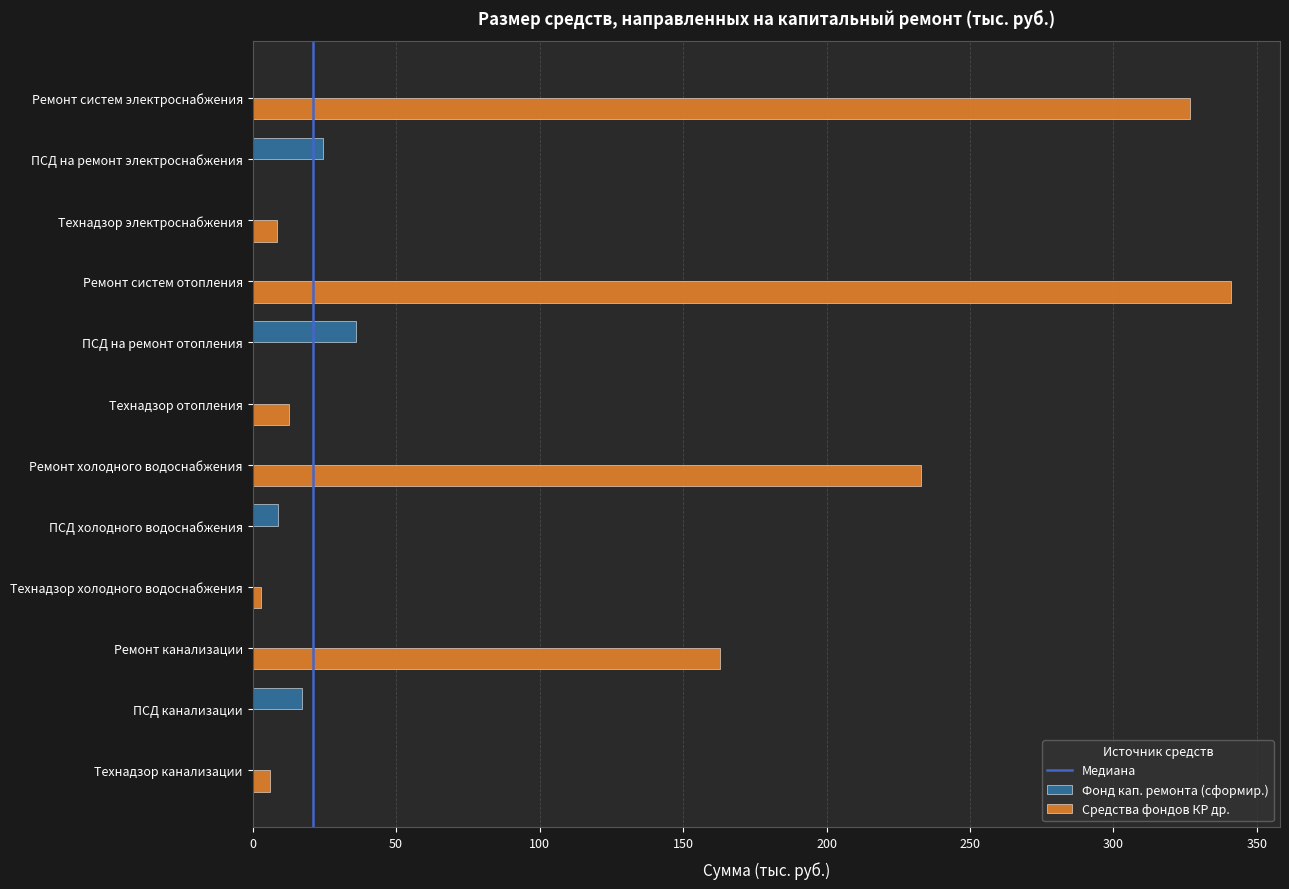

What is the sum of the Средства фондов КР др. values at Технадзор электроснабжения and Технадзор канализации?

14.7